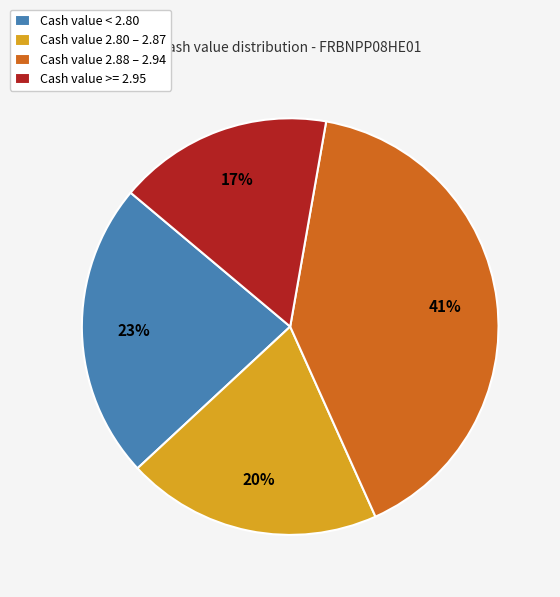

To the nearest percent, what percentage of the pie is Cash value 2.88 – 2.94?

41%